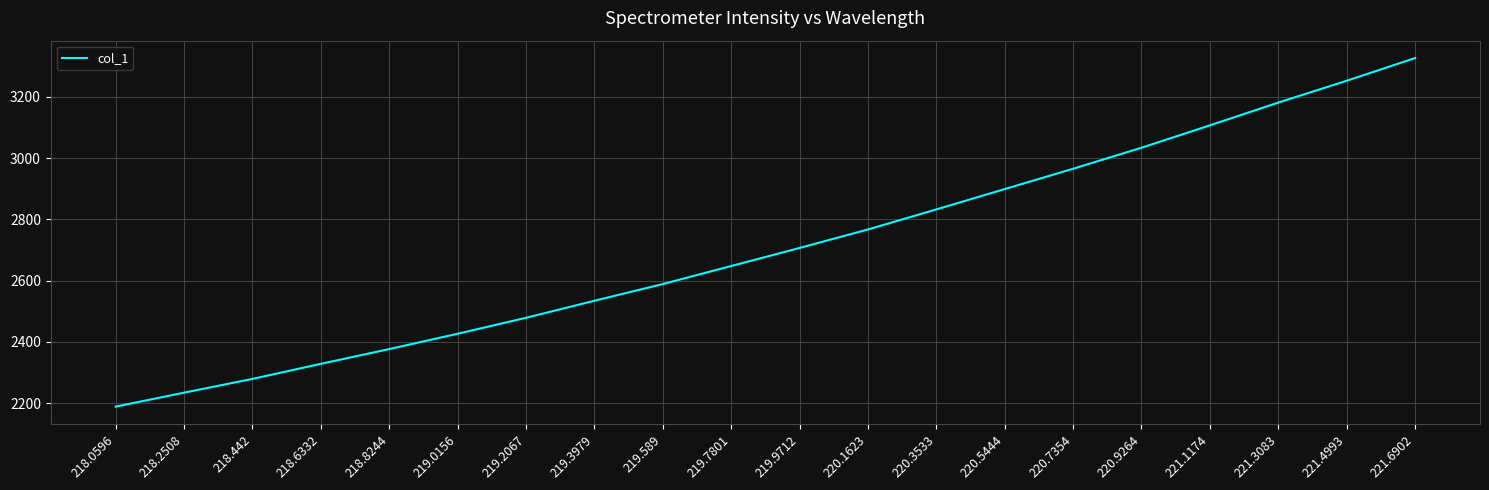

What is the greatest value displayed?

3326.5